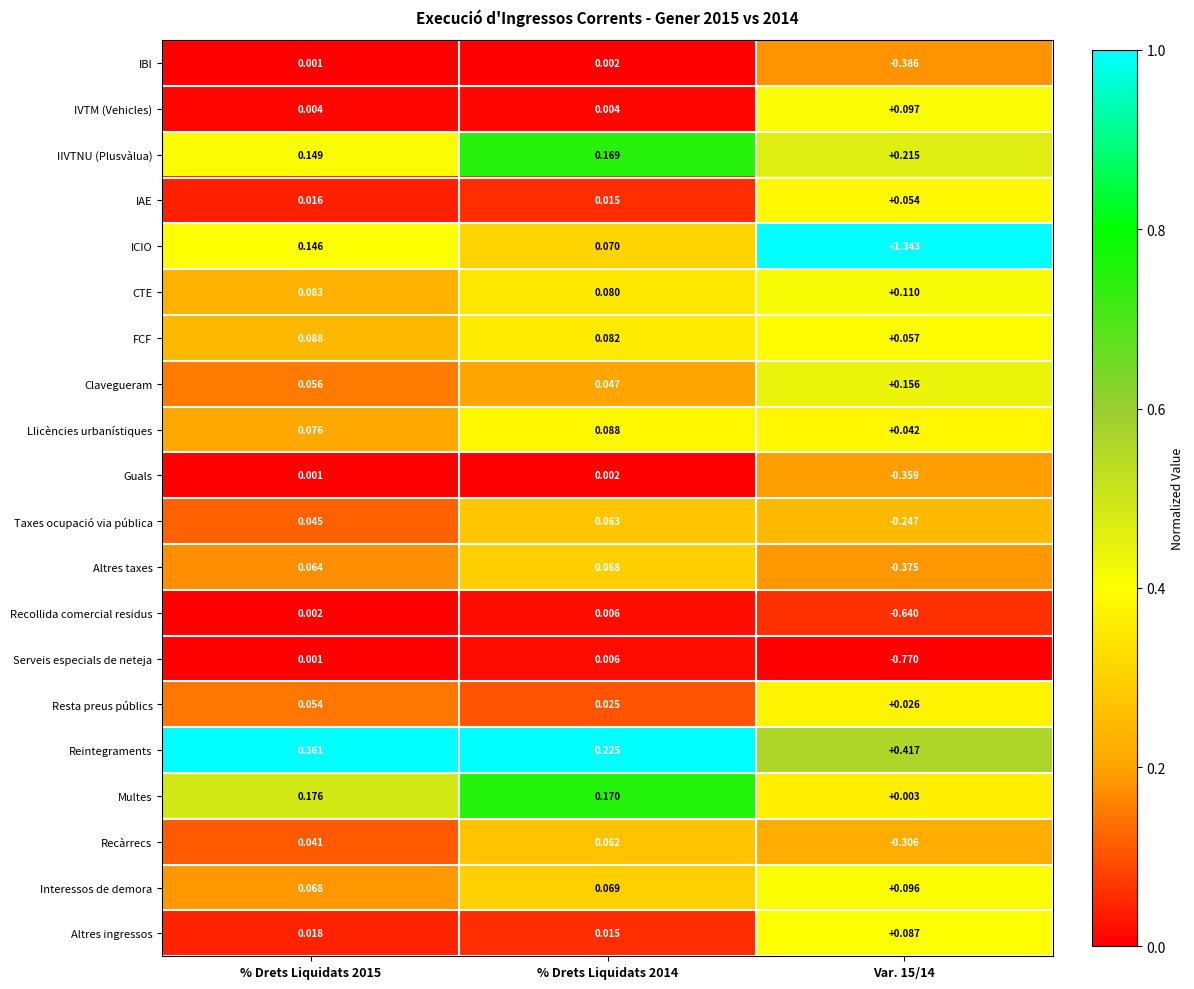

Which series changed the most between % Drets Liquidats 2014 and Var. 15/14?

ICIO